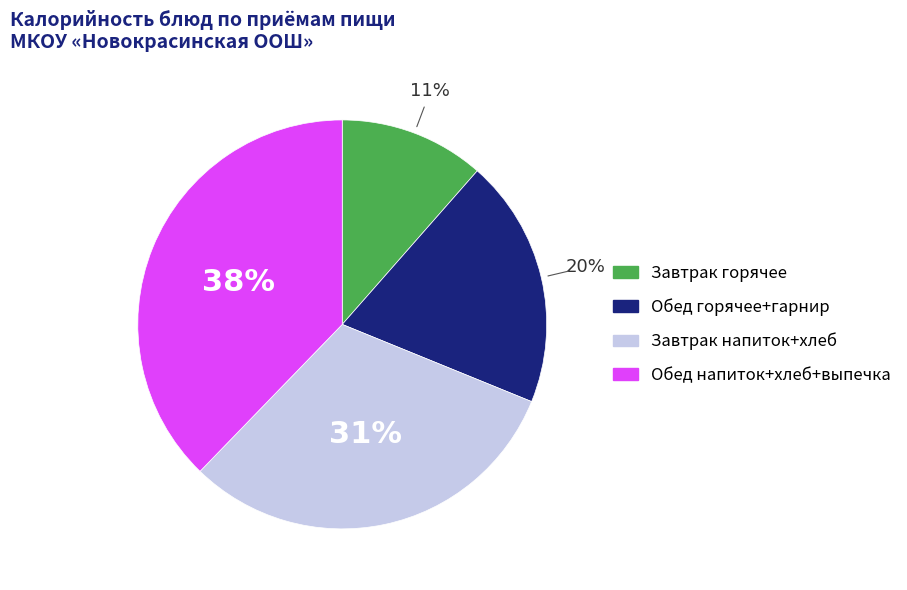

Is there any slice that represents more than half of the pie?

No